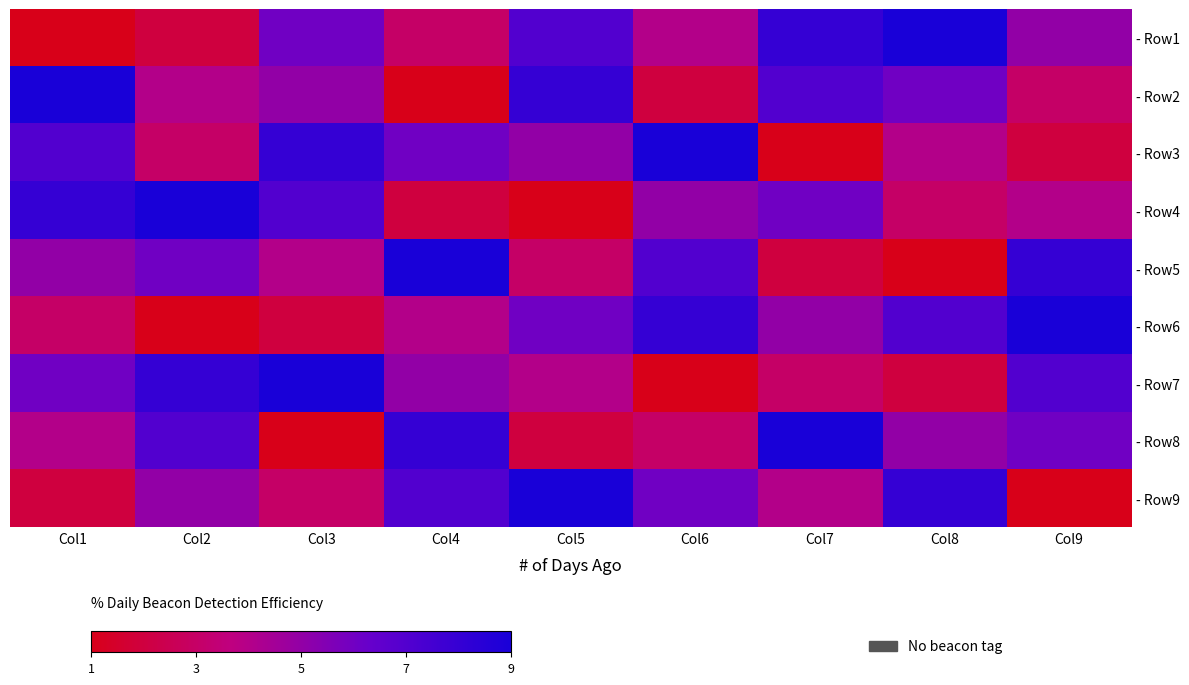

At which category is the sum across all series the highest?

Col1